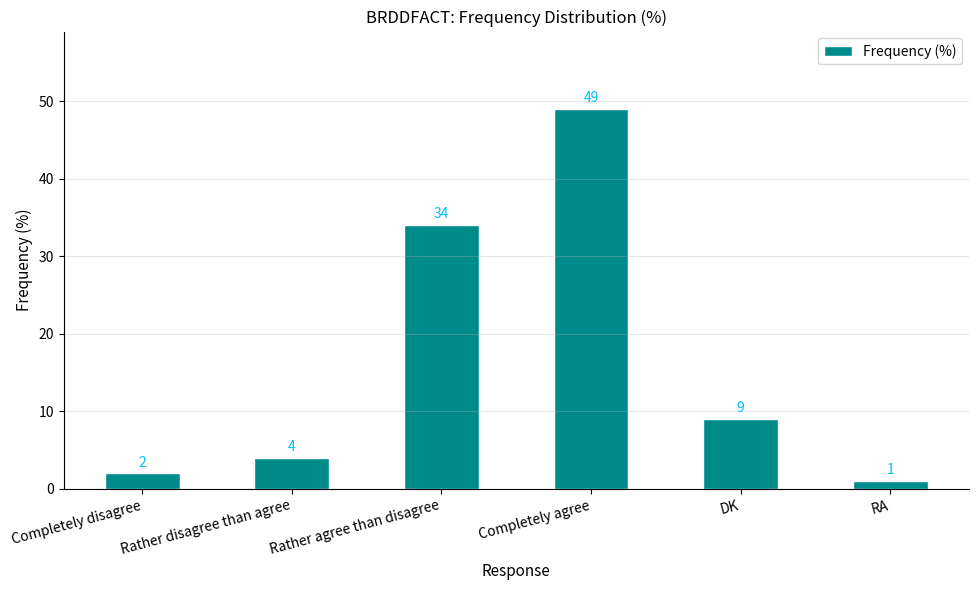

Rank the categories by value from highest to lowest.

Completely agree, Rather agree than disagree, DK, Rather disagree than agree, Completely disagree, RA